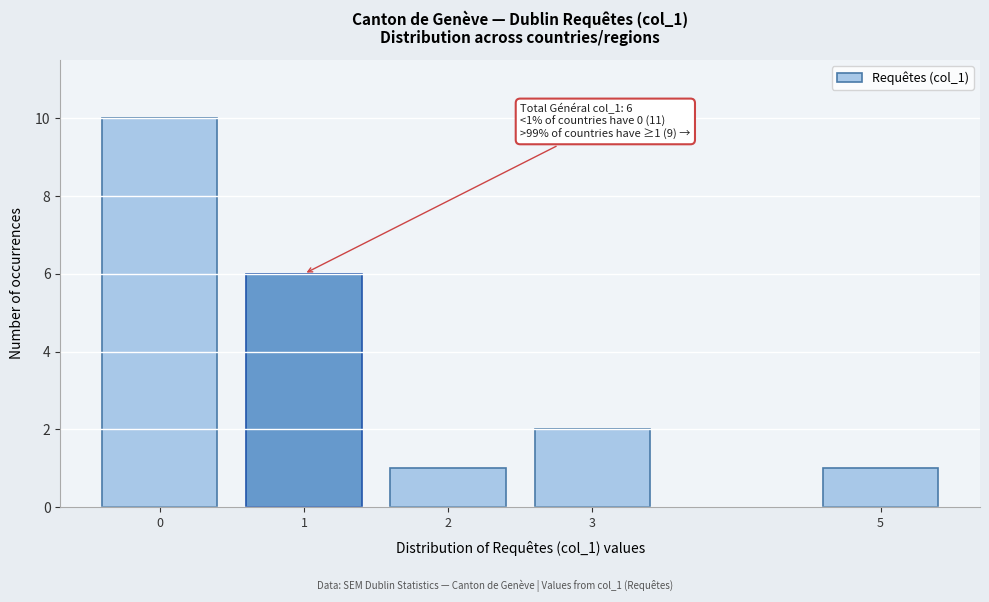

Reading left to right, transcribe all the data shown in this chart.

10	6	1	2	1